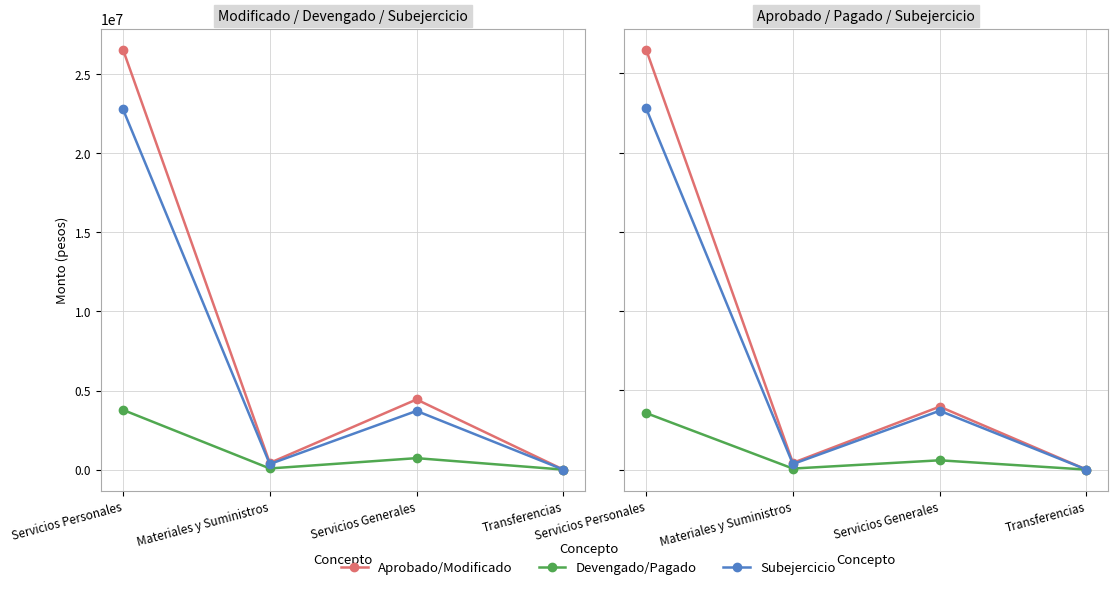

True or false: Aprobado and Devengado cross at least once.

False